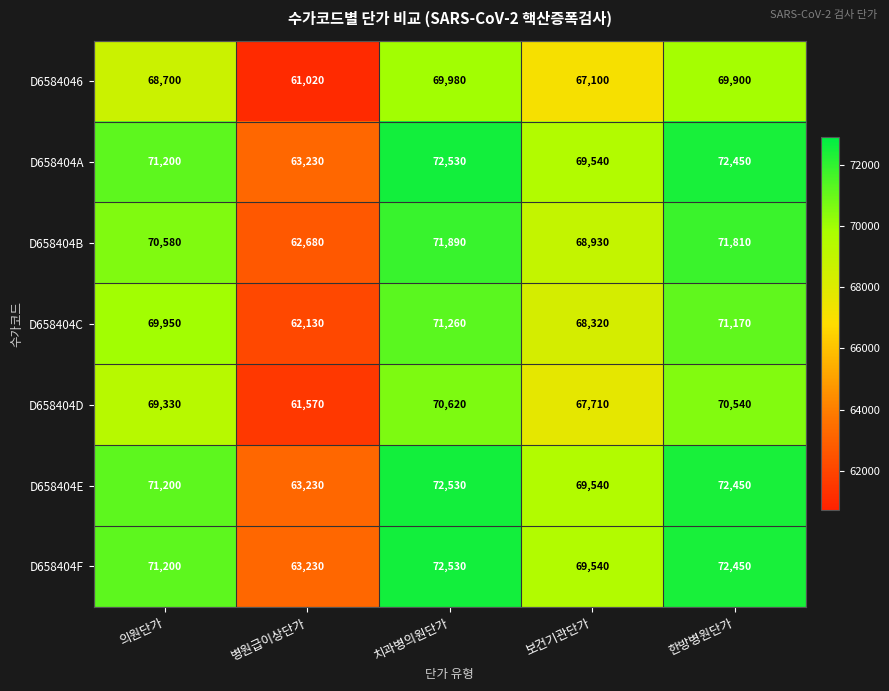

What is the approximate value of D658404A at 의원단가, to the nearest 10?

71200